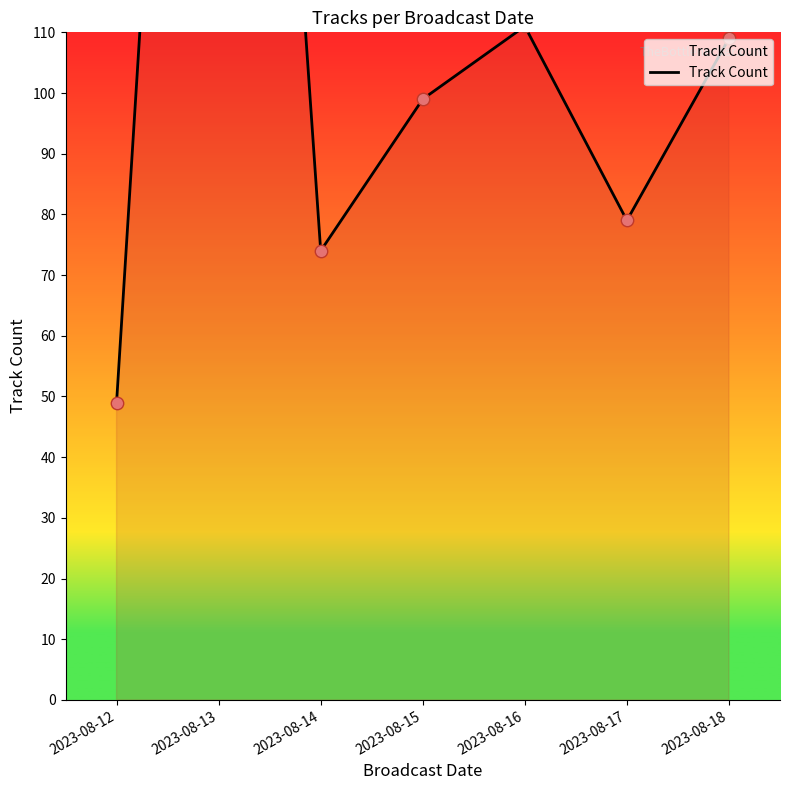

Which has a higher value, 2023-08-15 or 2023-08-14?

2023-08-15